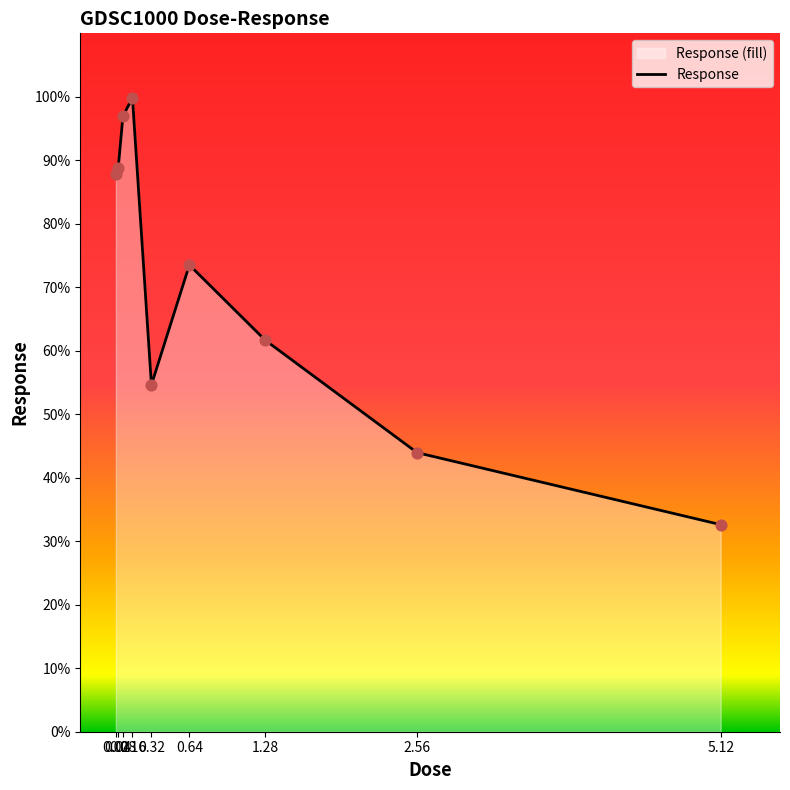

What is the ratio of the value at 0.04 to the value at 0.64?

1.2